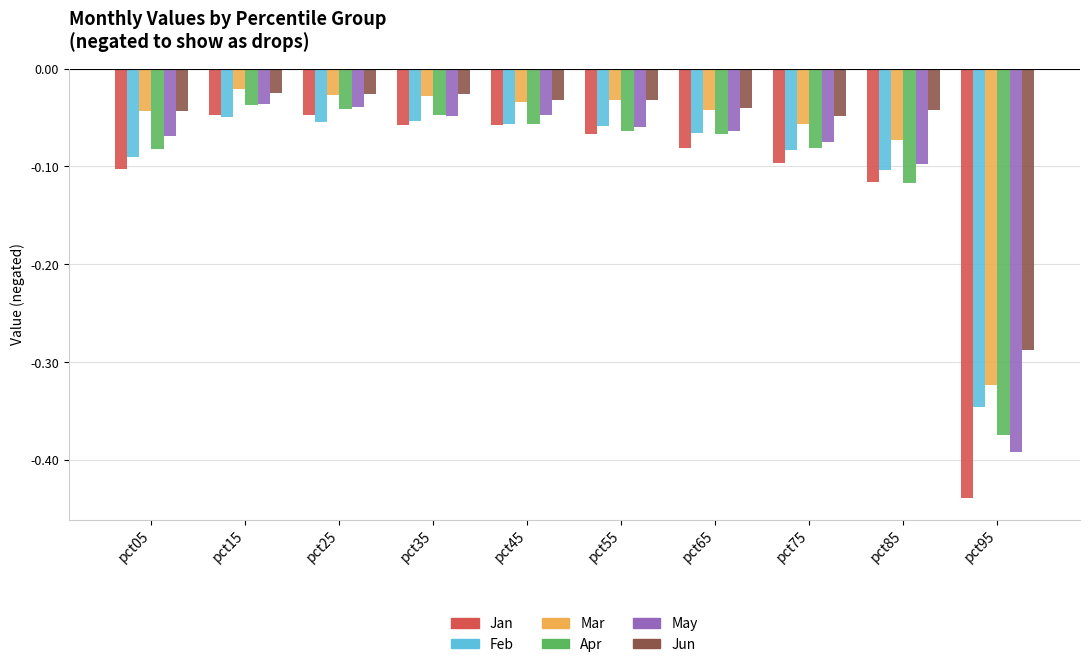

Is the value of Apr at pct45 greater than the value of Mar at pct05?

No